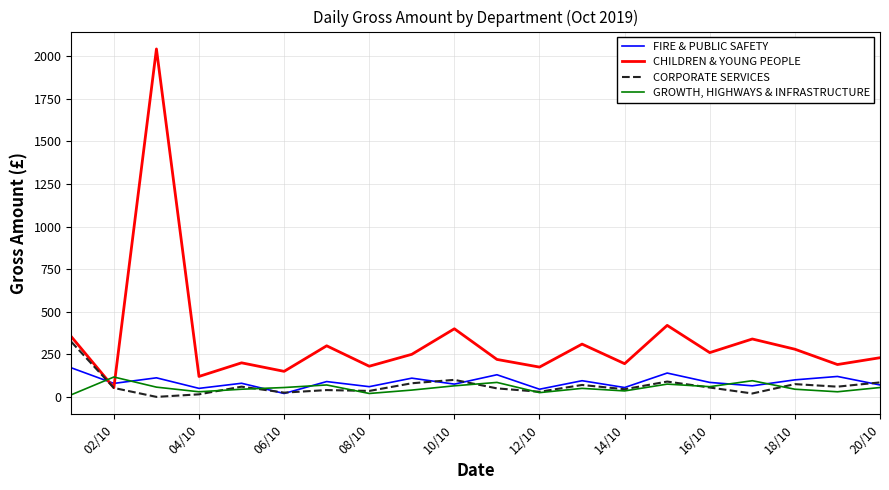

What is the greatest value displayed?

2043.4